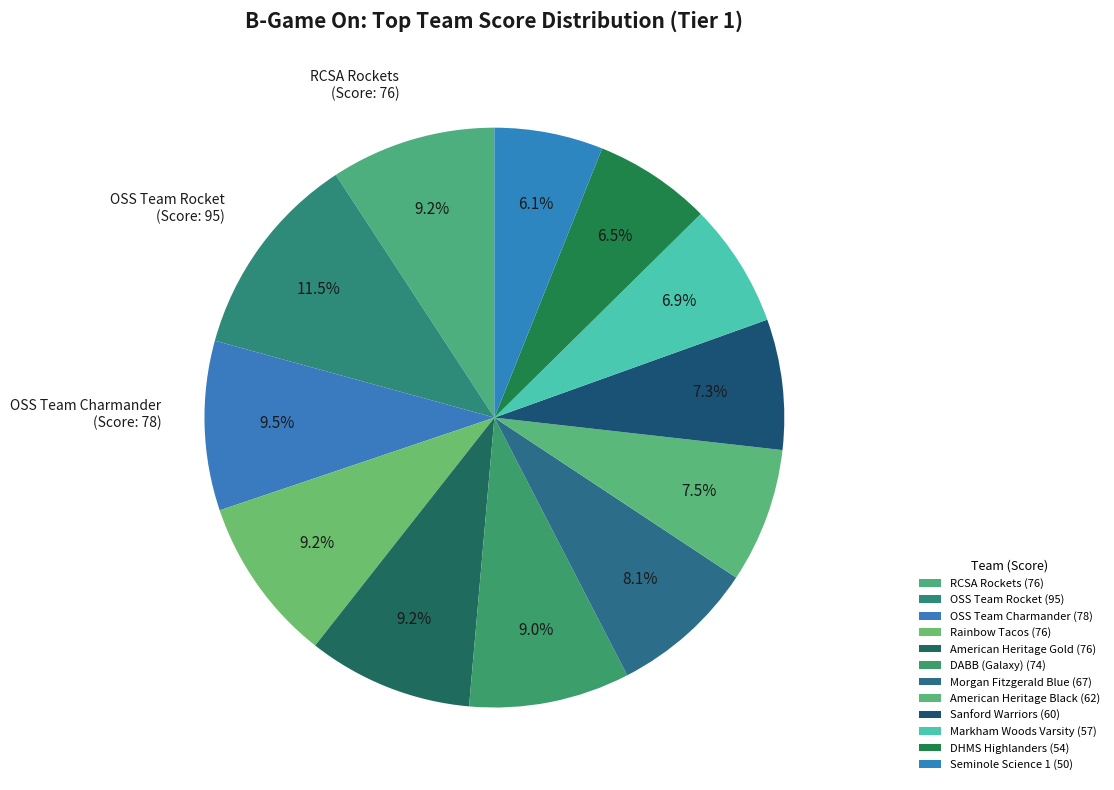

How many slices are in this pie chart?

12